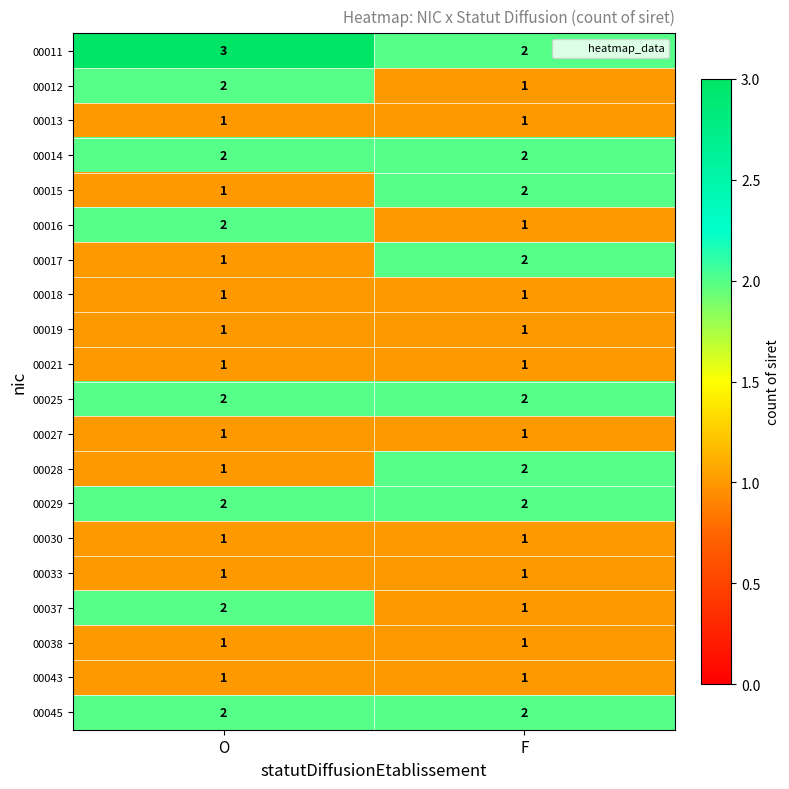

Count the number of data series in this chart.

20